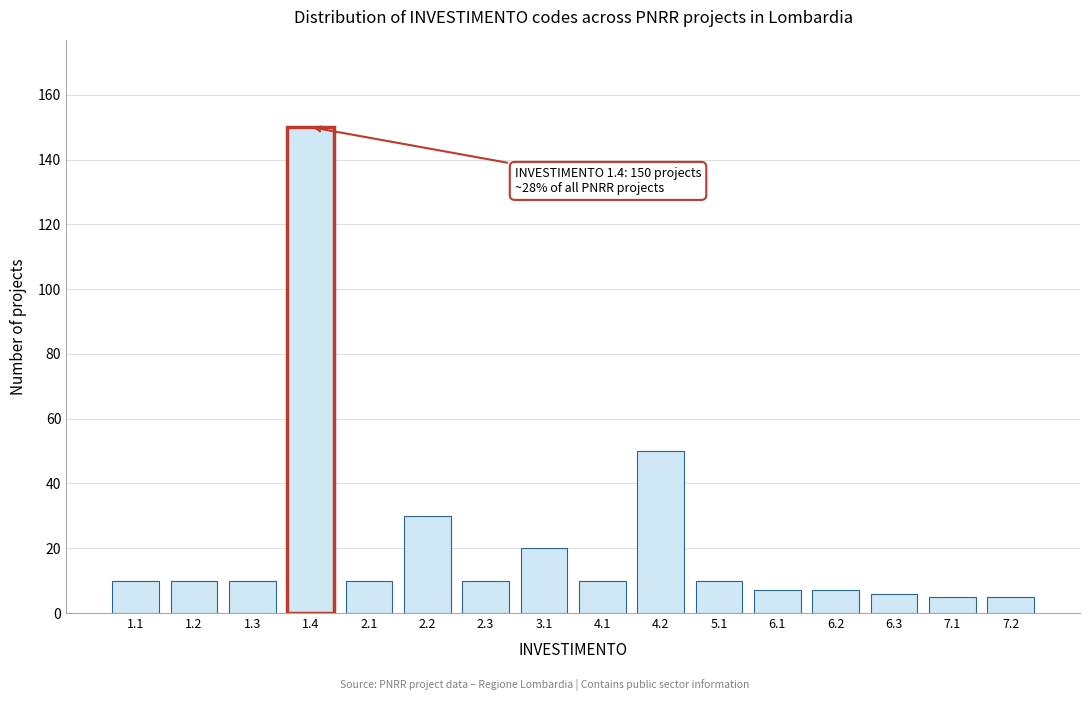

Reading right to left, what are all the values shown in this chart?

5	5	6	7	7	10	50	10	20	10	30	10	150	10	10	10